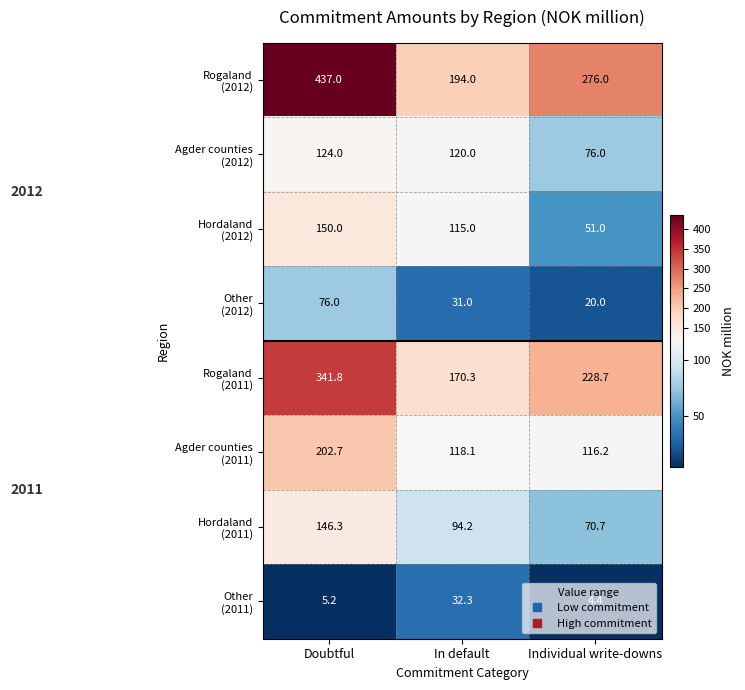

Count the number of data series in this chart.

8